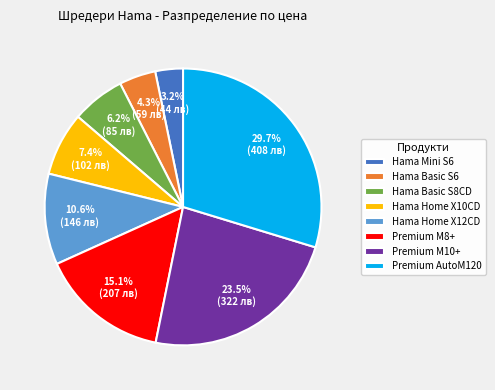

Is Hama Mini S6 the majority of the pie?

No